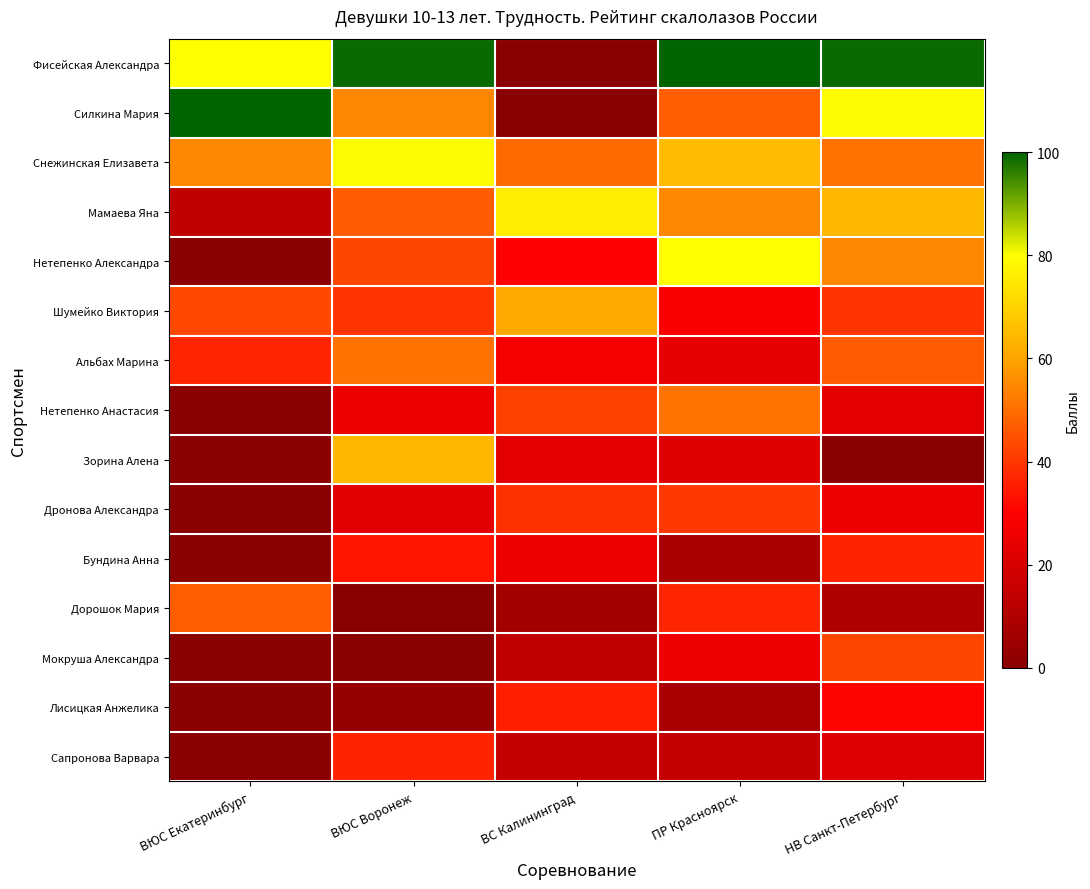

Reading right to left, what are all the values shown in this chart?

Фисейская Александра: НВ Санкт-Петербург=99.0	ПР Красноярск=100.0	ВС Калининград=0.0	ВЮС Воронеж=99.0	ВЮС Екатеринбург=80.0
Силкина Мария: НВ Санкт-Петербург=79.2	ПР Красноярск=47.0	ВС Калининград=0.0	ВЮС Воронеж=54.5	ВЮС Екатеринбург=100.0
Снежинская Елизавета: НВ Санкт-Петербург=50.5	ПР Красноярск=65.0	ВС Калининград=49.4	ВЮС Воронеж=79.2	ВЮС Екатеринбург=55.0
Мамаева Яна: НВ Санкт-Петербург=64.4	ПР Красноярск=55.0	ВС Калининград=76.0	ВЮС Воронеж=46.5	ВЮС Екатеринбург=14.0
Нетепенко Александра: НВ Санкт-Петербург=54.5	ПР Красноярск=80.0	ВС Калининград=30.4	ВЮС Воронеж=42.6	ВЮС Екатеринбург=0.0
Шумейко Виктория: НВ Санкт-Петербург=39.6	ПР Красноярск=29.5	ВС Калининград=60.8	ВЮС Воронеж=39.6	ВЮС Екатеринбург=43.0
Альбах Марина: НВ Санкт-Петербург=46.5	ПР Красноярск=24.0	ВС Калининград=28.1	ВЮС Воронеж=50.5	ВЮС Екатеринбург=37.0
Нетепенко Анастасия: НВ Санкт-Петербург=23.8	ПР Красноярск=51.0	ВС Калининград=41.8	ВЮС Воронеж=25.7	ВЮС Екатеринбург=0.0
Зорина Алена: НВ Санкт-Петербург=0.0	ПР Красноярск=22.0	ВС Калининград=23.6	ВЮС Воронеж=64.4	ВЮС Екатеринбург=0.0
Дронова Александра: НВ Санкт-Петербург=25.7	ПР Красноярск=40.0	ВС Калининград=38.8	ВЮС Воронеж=22.8	ВЮС Екатеринбург=0.0
Бундина Анна: НВ Санкт-Петербург=36.6	ПР Красноярск=8.5	ВС Калининград=25.8	ВЮС Воронеж=33.7	ВЮС Екатеринбург=0.0
Дорошок Мария: НВ Санкт-Петербург=9.9	ПР Красноярск=37.0	ВС Калининград=6.6	ВЮС Воронеж=0.0	ВЮС Екатеринбург=47.0
Мокруша Александра: НВ Санкт-Петербург=42.6	ПР Красноярск=26.0	ВС Калининград=13.7	ВЮС Воронеж=0.0	ВЮС Екатеринбург=0.0
Лисицкая Анжелика: НВ Санкт-Петербург=30.7	ПР Красноярск=8.5	ВС Калининград=35.7	ВЮС Воронеж=3.5	ВЮС Екатеринбург=0.0
Сапронова Варвара: НВ Санкт-Петербург=21.8	ПР Красноярск=15.0	ВС Калининград=15.2	ВЮС Воронеж=36.6	ВЮС Екатеринбург=0.0